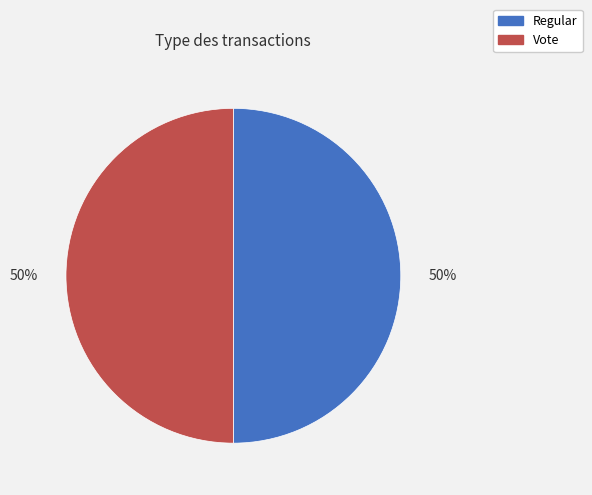

To the nearest percent, what percentage of the pie is Vote?

50%